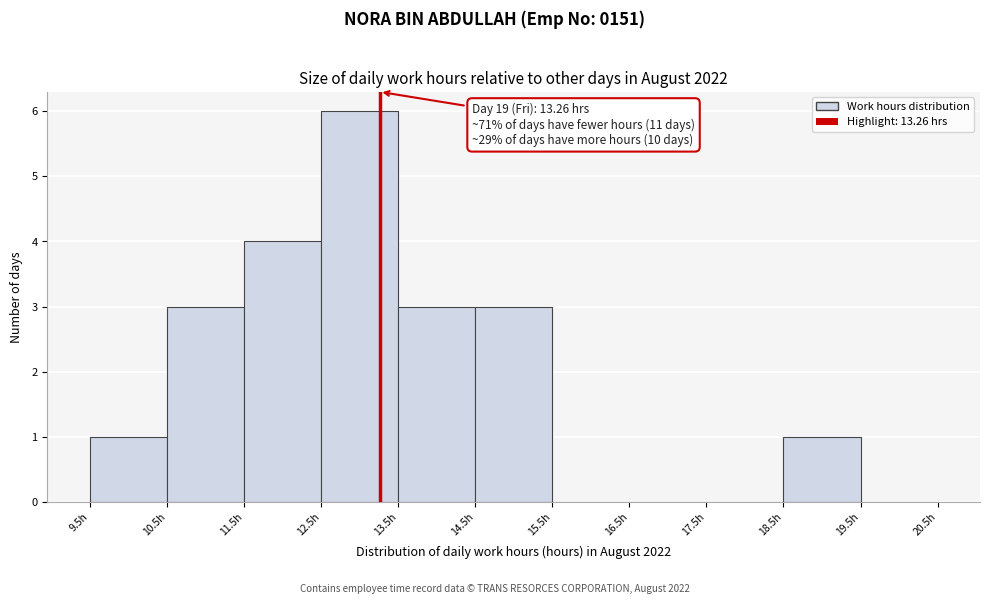

Which range on the x-axis has the tallest bar?

12.5 to 13.5